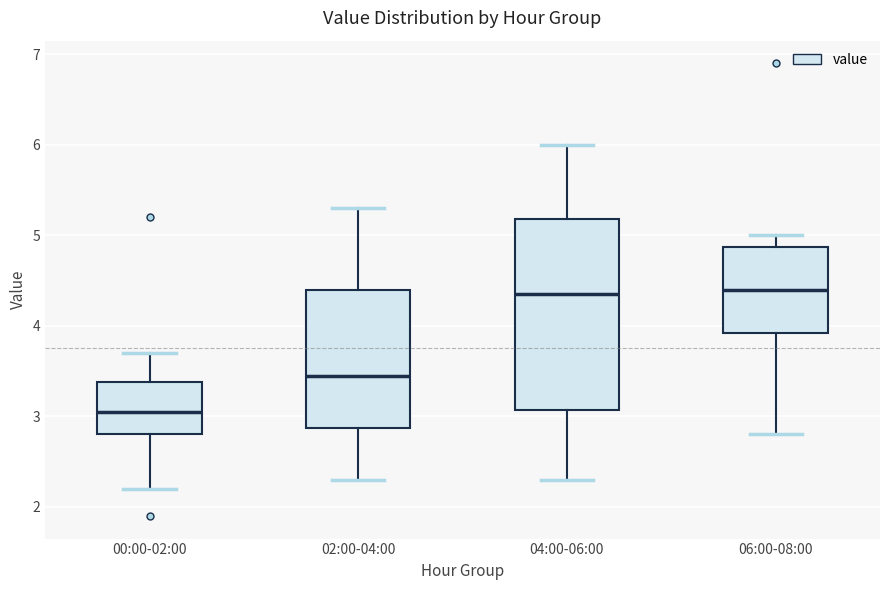

Reading left to right, read every box against the y-axis: the position of its median line, the range the box covers, and the ends of its whiskers. The values are not printed on the chart, so give them approximately, as read against the axis.

00:00-02:00: median 3.1, box 2.8 to 3.4, whiskers 2.2 to 3.7
02:00-04:00: median 3.5, box 2.9 to 4.4, whiskers 2.3 to 5.3
04:00-06:00: median 4.4, box 3.1 to 5.2, whiskers 2.3 to 6.0
06:00-08:00: median 4.4, box 3.9 to 4.9, whiskers 2.8 to 5.0